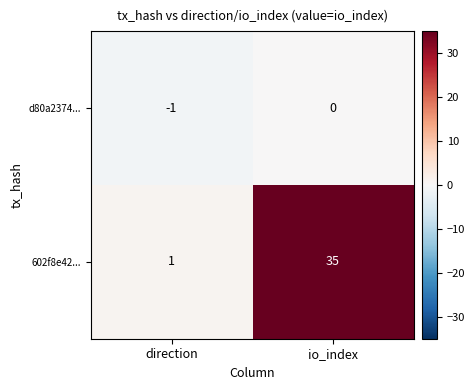

Is it true that d80a2374... equals 0 at io_index?

True